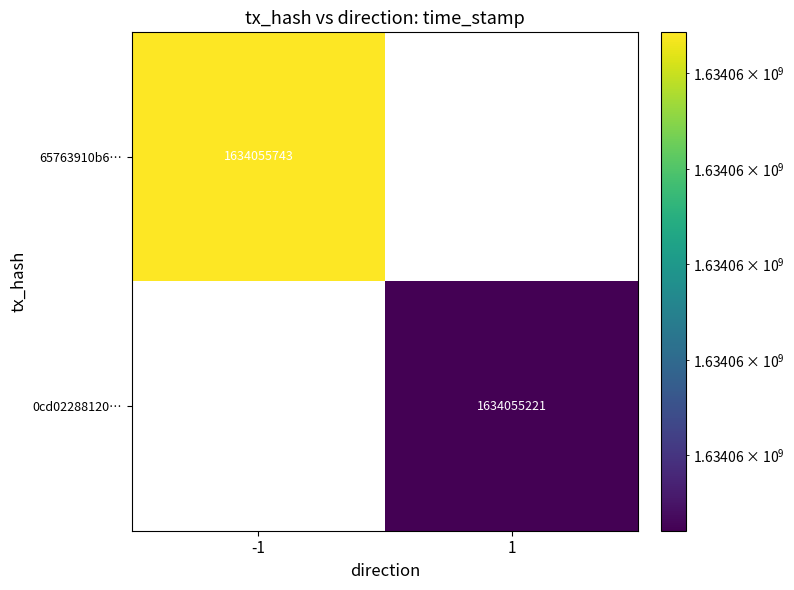

Is it true that 65763910b601c1c1ac2d1e1323f6b29bb82a21b equals 2848745889 at 1?

False